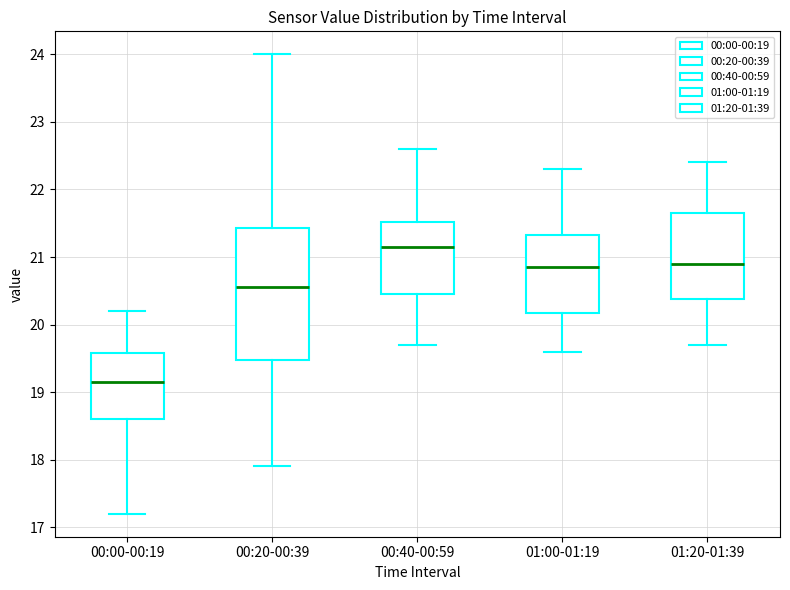

Reading left to right, transcribe this box plot: for each box, give where its median line is, the range the box spans, and where its two whiskers end, as read against the y-axis. The values are not printed on the chart, so give them approximately, as read against the axis.

00:00-00:19: median 19.2, box 18.6 to 19.6, whiskers 17.2 to 20.2
00:20-00:39: median 20.6, box 19.5 to 21.4, whiskers 17.9 to 24.0
00:40-00:59: median 21.2, box 20.5 to 21.5, whiskers 19.7 to 22.6
01:00-01:19: median 20.9, box 20.2 to 21.3, whiskers 19.6 to 22.3
01:20-01:39: median 20.9, box 20.4 to 21.7, whiskers 19.7 to 22.4